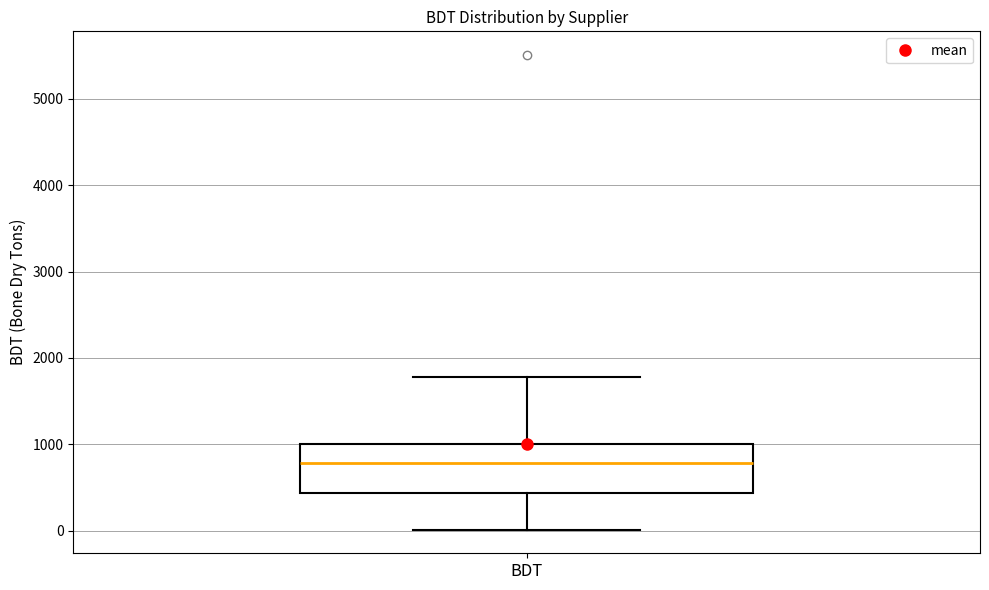

Where is the upper edge of the box for BDT on the y-axis? The values are not printed on the chart, so give them approximately, as read against the axis.

1000